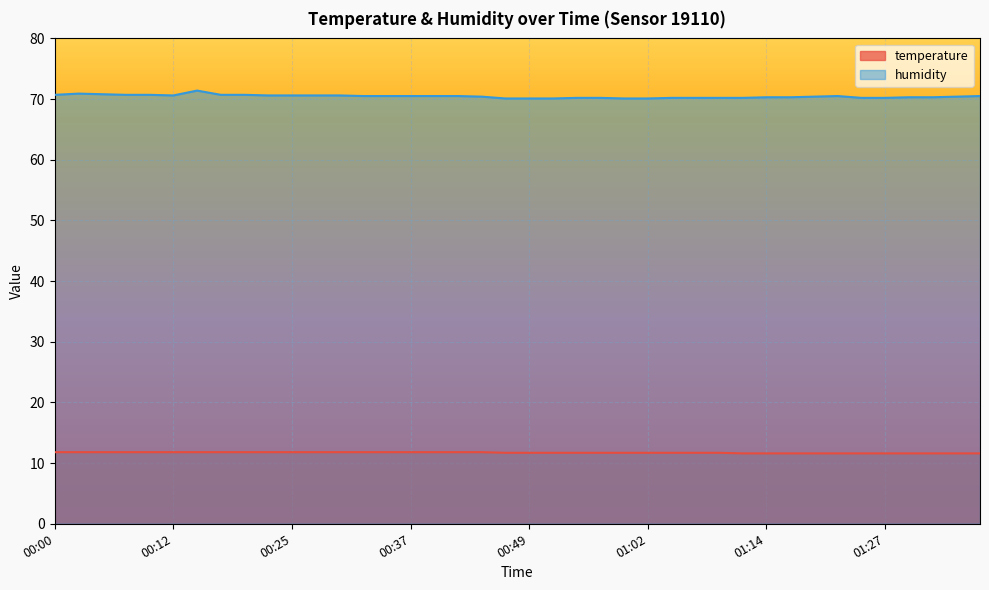

True or false: temperature and humidity cross at least once.

False